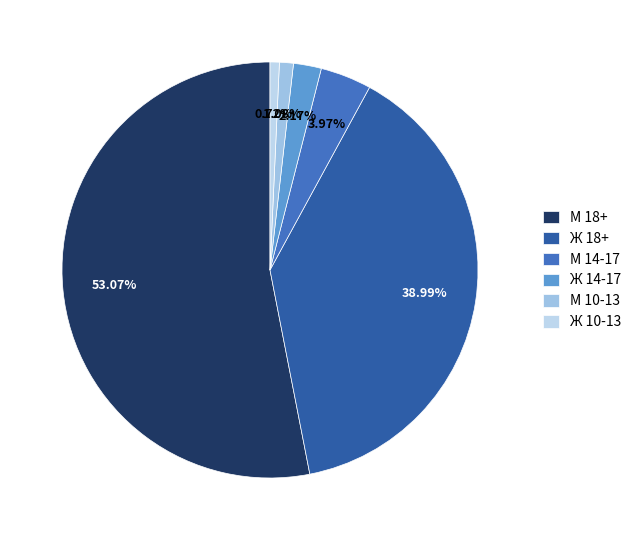

Is there any slice that represents more than half of the pie?

Yes